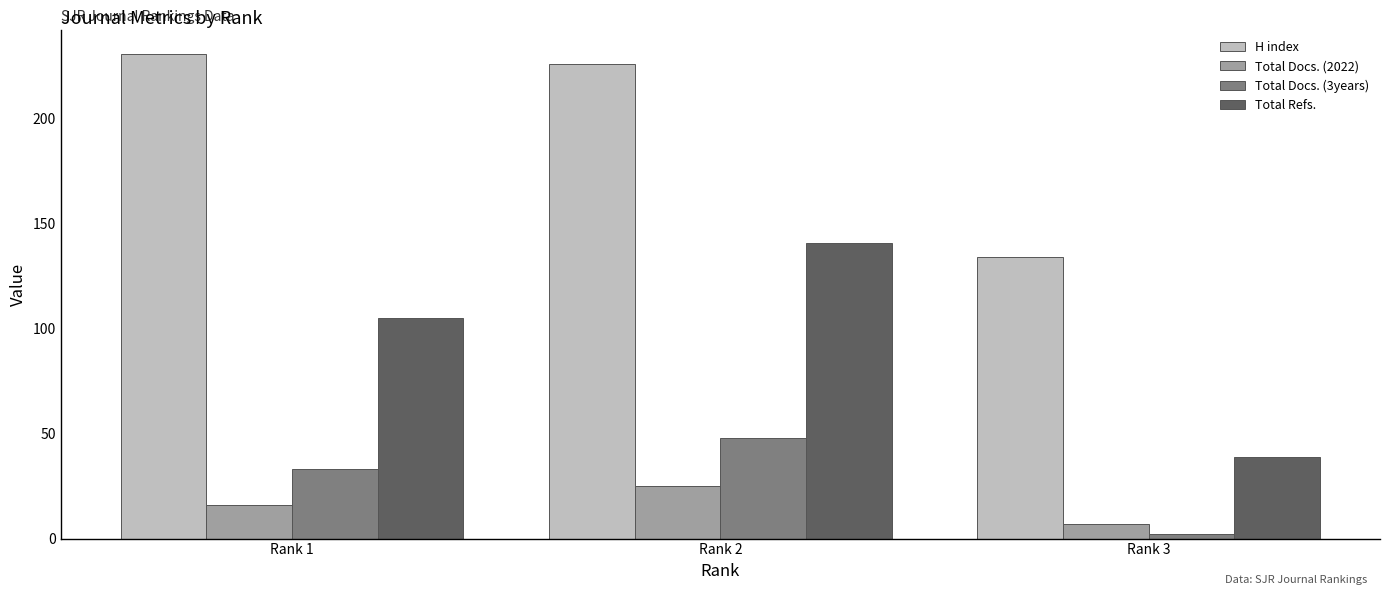

Which series has the widest spread of values?

Total Refs.